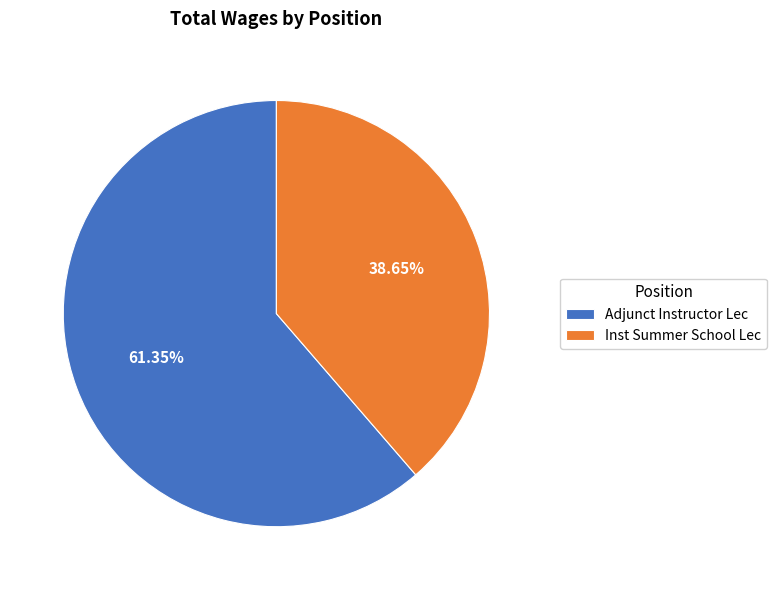

How many segments does this pie chart have?

2